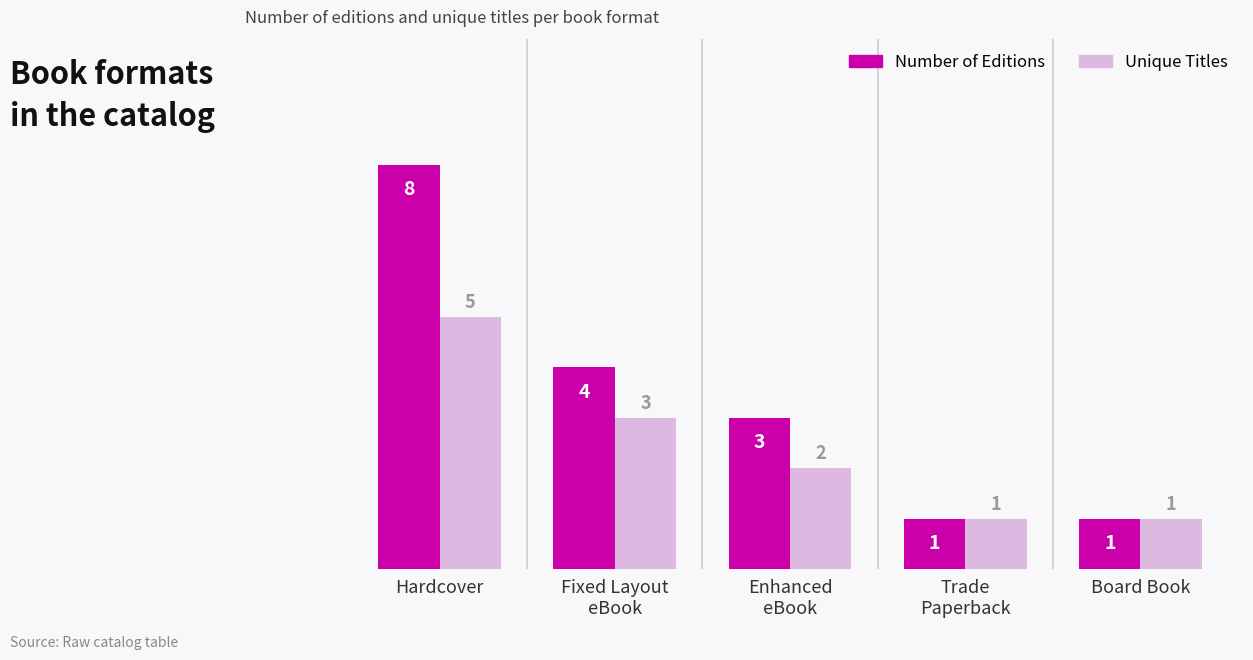

Which series has the largest range (max minus min)?

Number of Editions